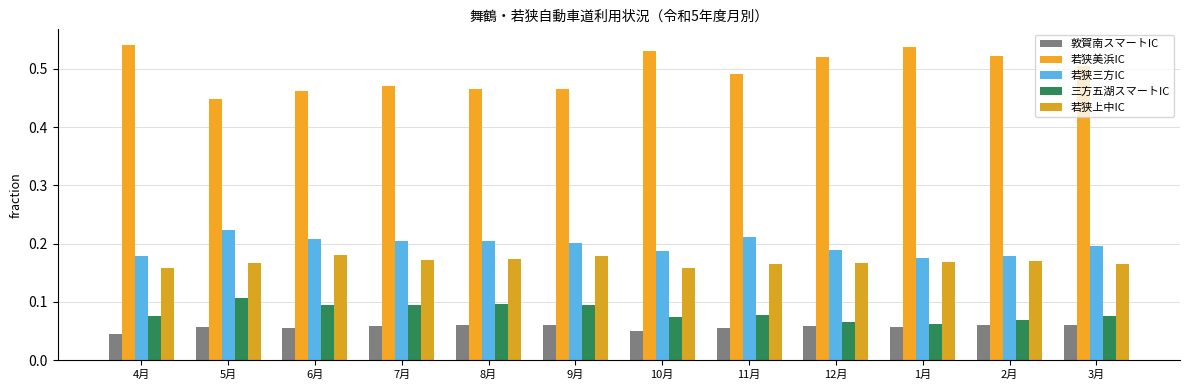

What value does the 若狭美浜IC series have at 1月?

0.5